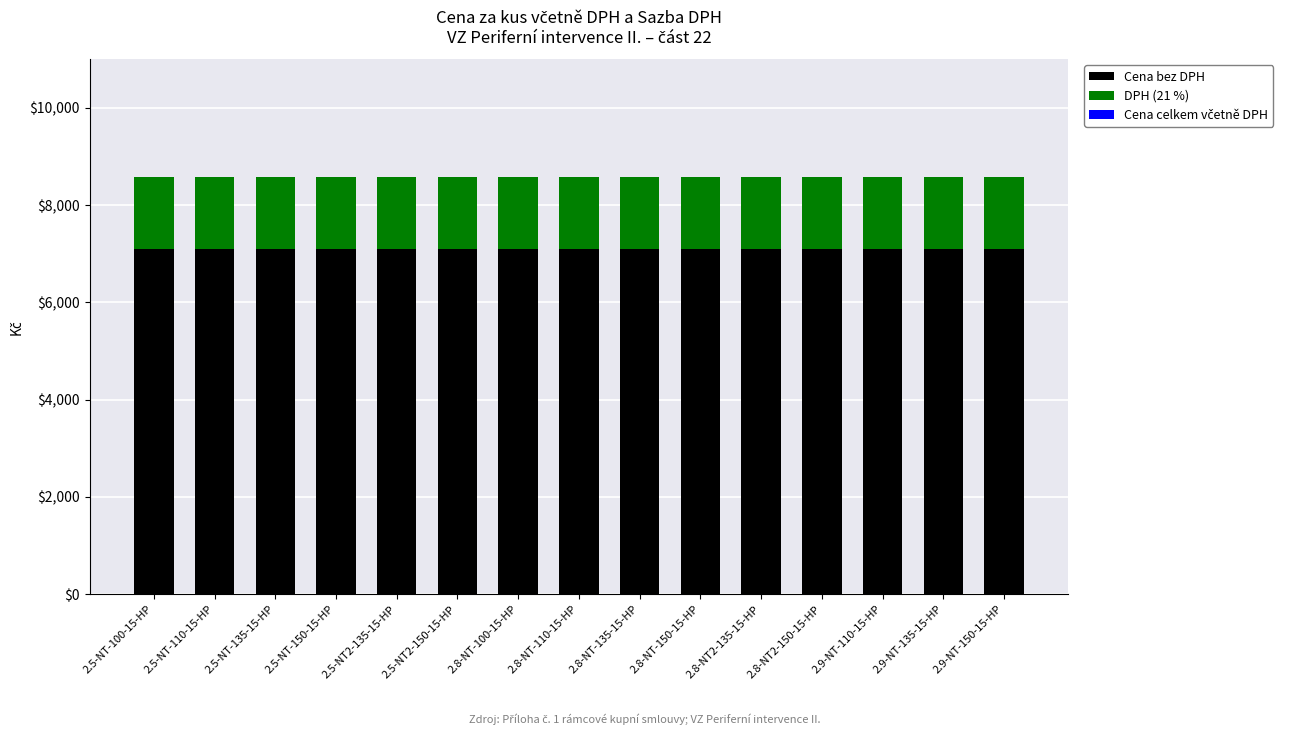

What is the minimum value for Cena bez DPH?

7090.8